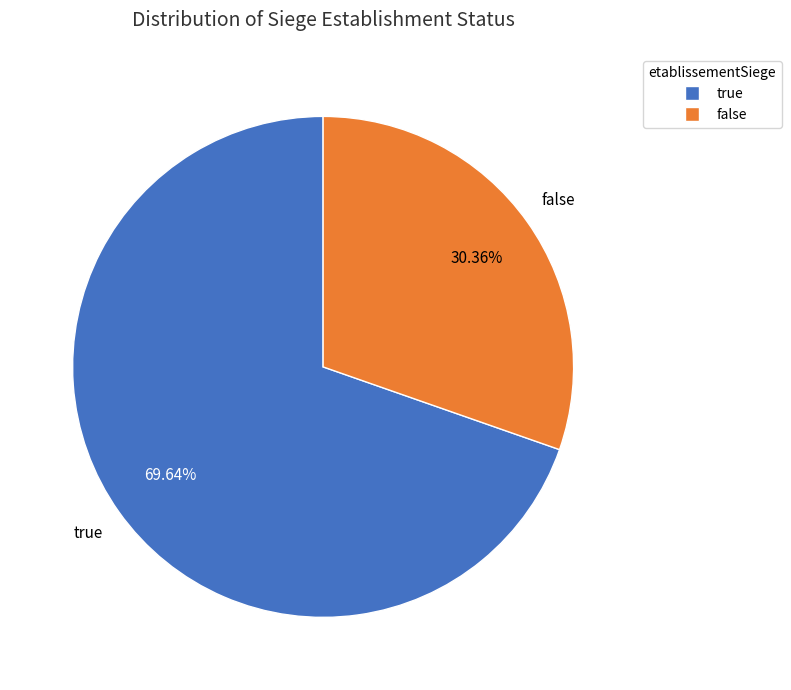

Is there any slice that represents more than half of the pie?

Yes